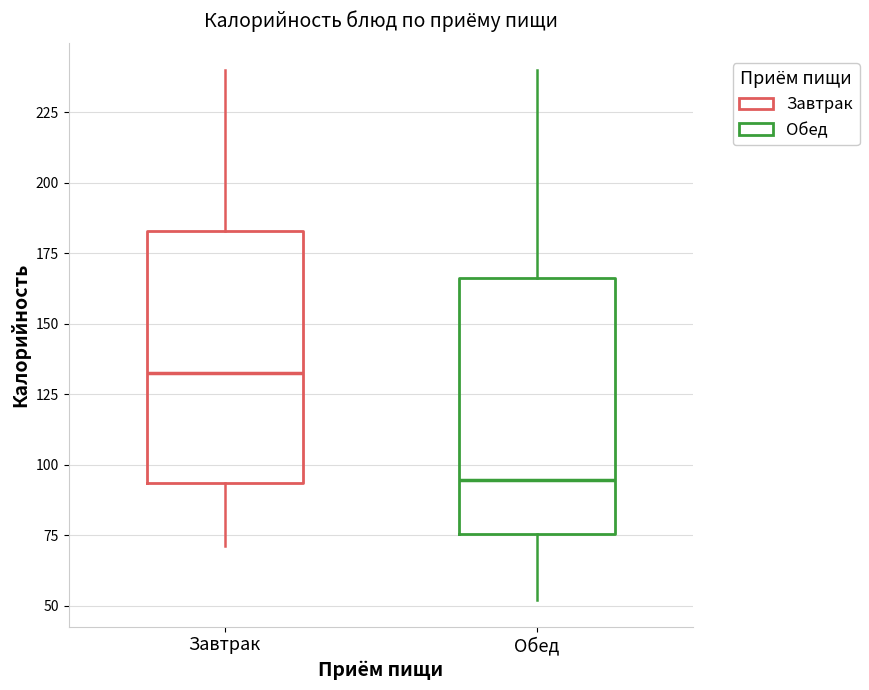

Where does the median line of the box for Обед sit on the y-axis? The values are not printed on the chart, so give them approximately, as read against the axis.

95